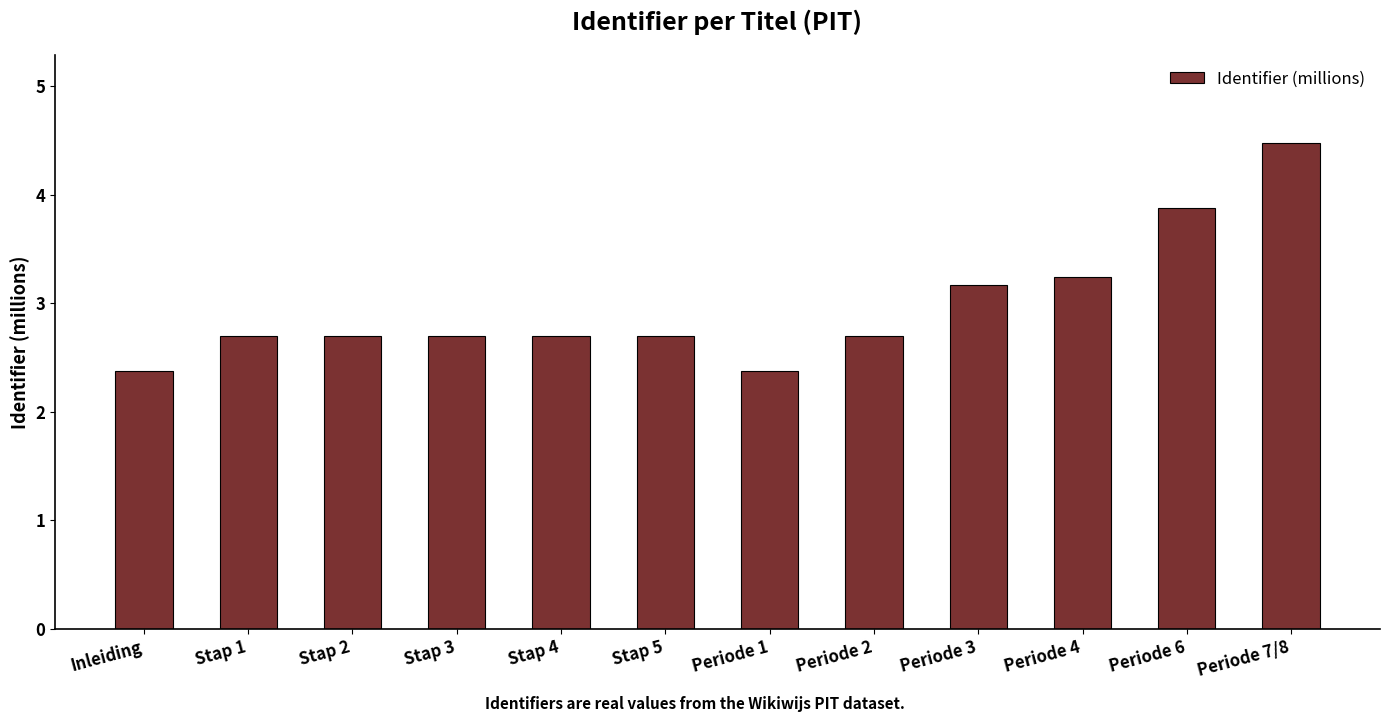

What is the change in value from Periode 6 to Periode 7/8?

+0.6